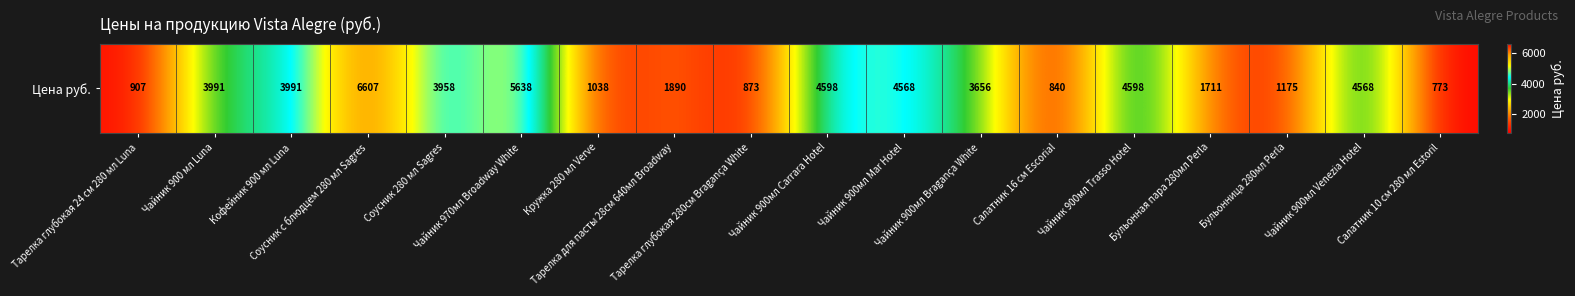

Is it true that the value at Бульонница 280мл Perla is 1175?

True